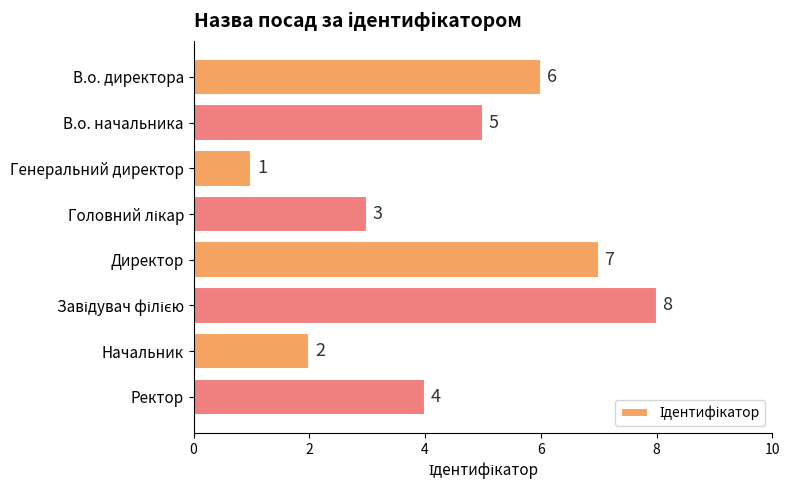

What is the difference between the maximum and second lowest values?

6